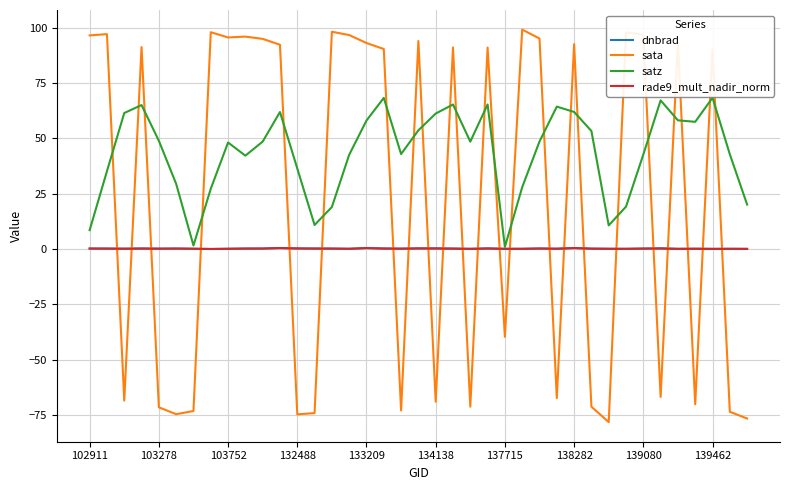

After their last crossing, which series has the higher values: sata or dnbrad?

dnbrad